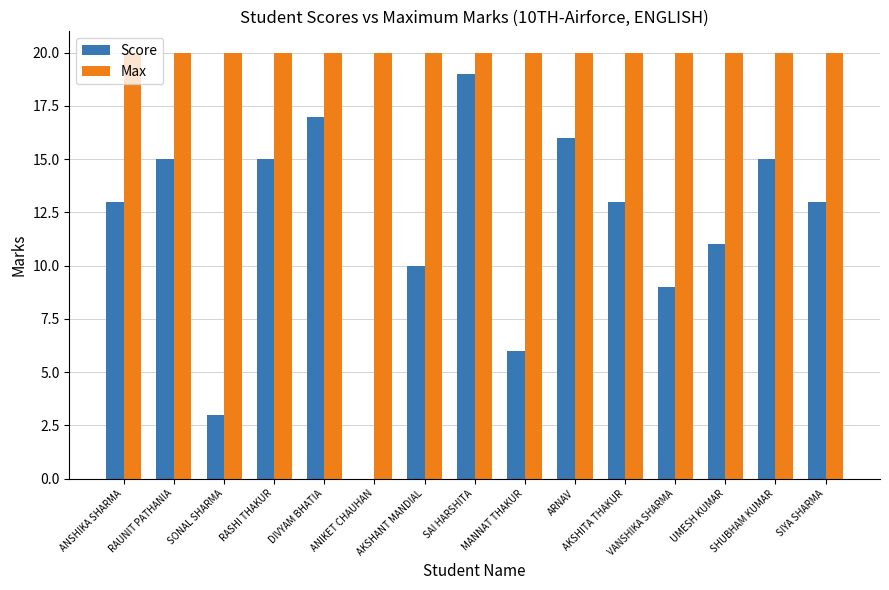

Which series has the widest spread of values?

Score